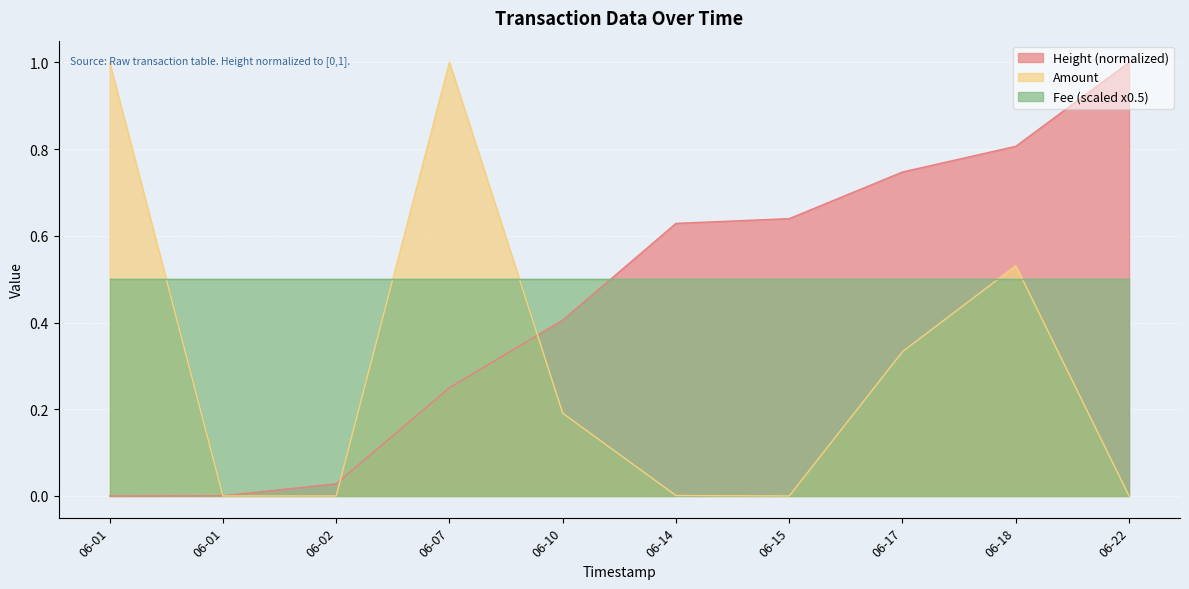

Rank the categories by Amount value from highest to lowest.

06-01, 06-07, 06-18, 06-17, 06-10, 06-14, 06-01, 06-02, 06-15, 06-22